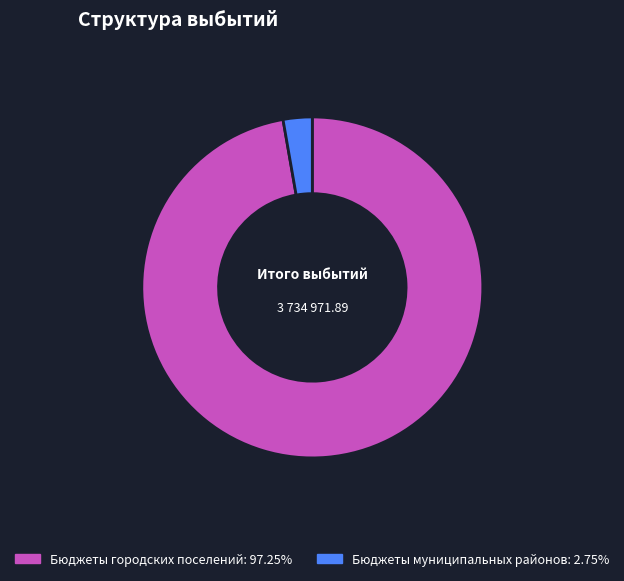

Is there any slice that represents more than half of the pie?

Yes